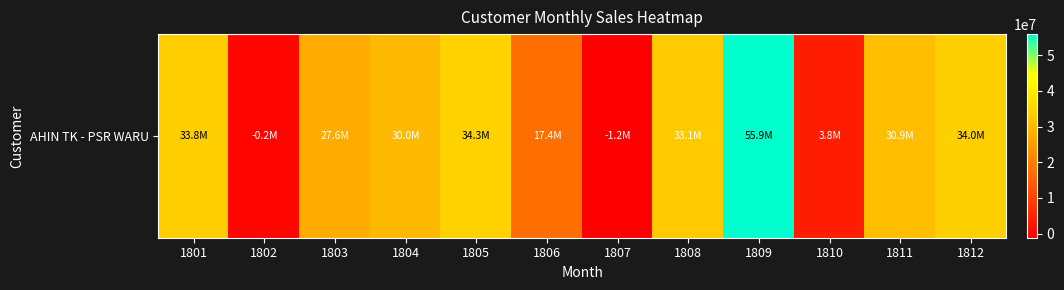

List the labels in order of value, largest first.

1809, 1805, 1812, 1801, 1808, 1811, 1804, 1803, 1806, 1810, 1802, 1807